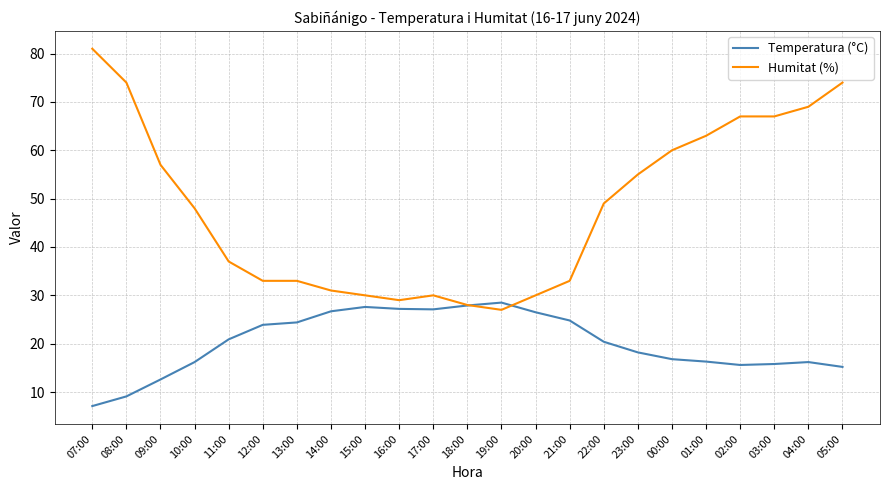

Which category has the lowest value in the Humitat (%) series?

19:00